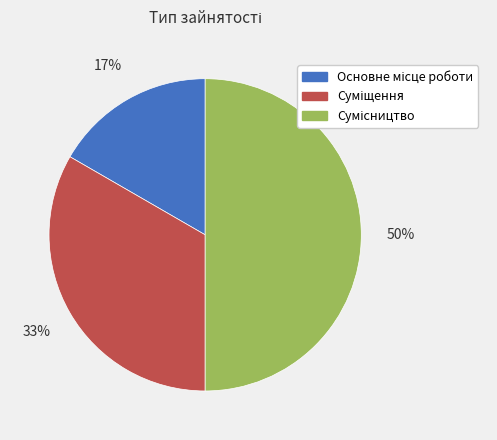

To the nearest percent, what is the difference between the largest and smallest slice percentages?

33%